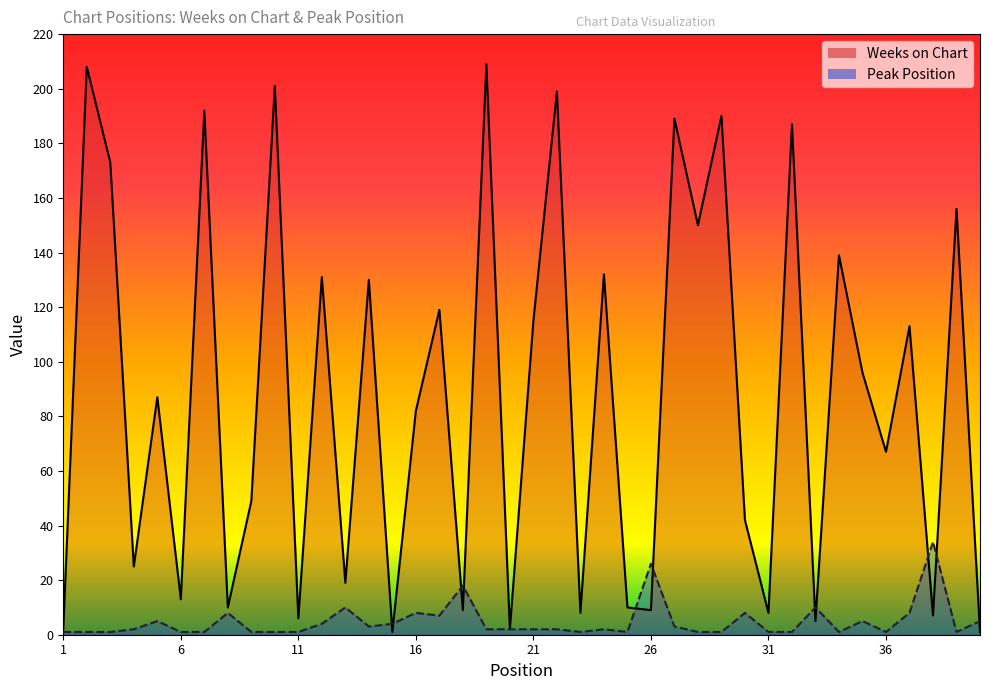

What is the value of the Weeks on Chart point at the 2nd from the left?

208